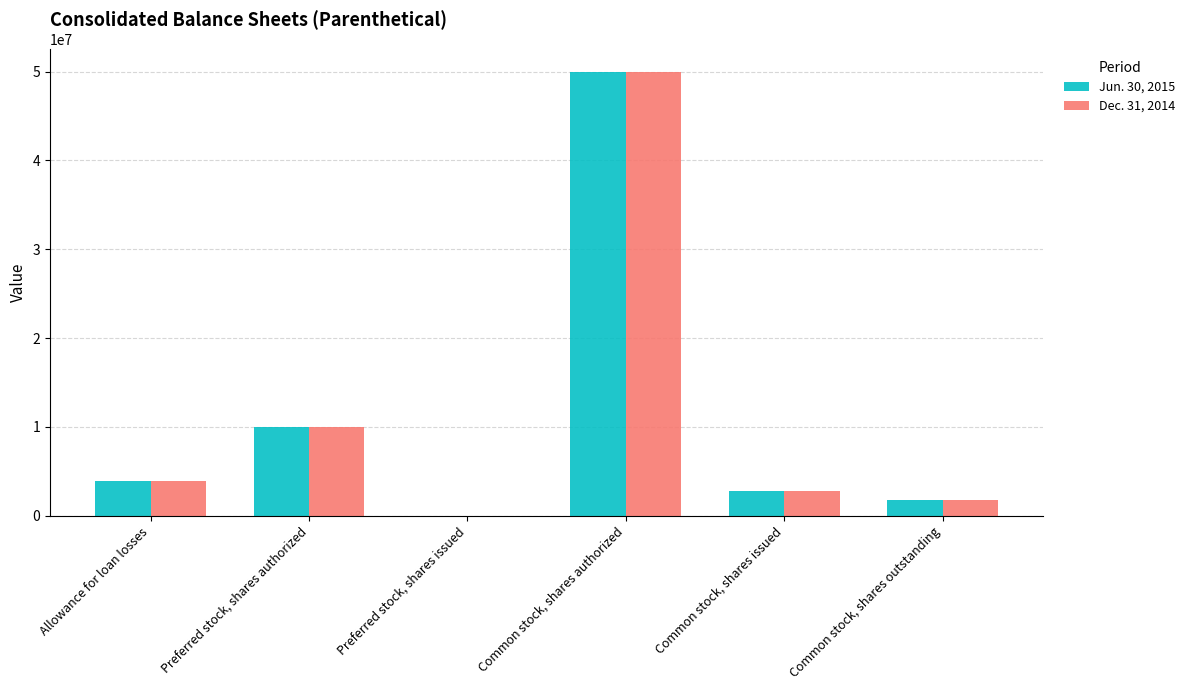

Is it true that Dec. 31, 2014 equals 15261266 at Preferred stock, shares authorized?

False